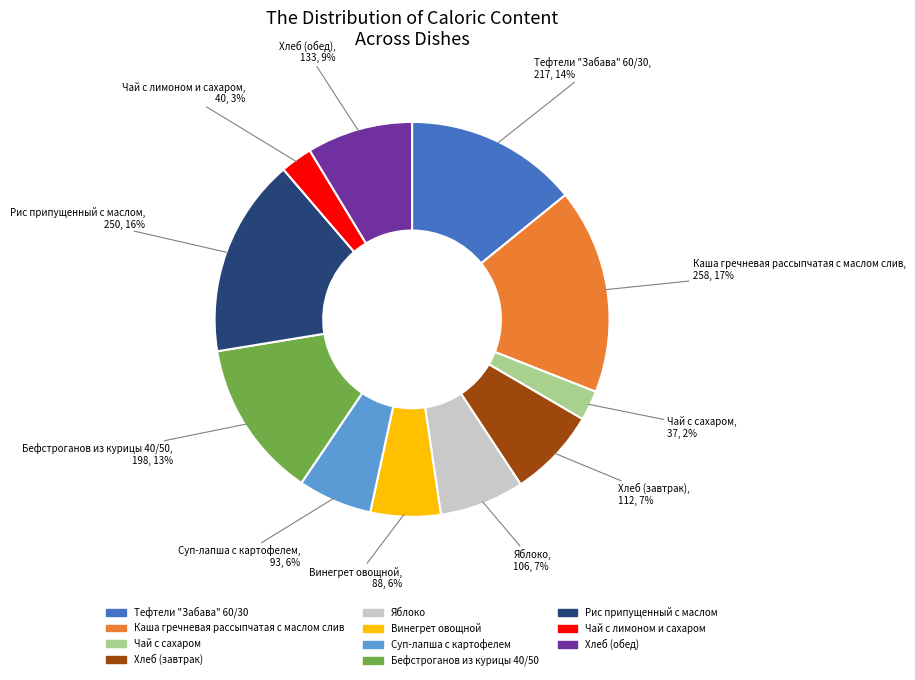

Count the number of slices in the pie.

11